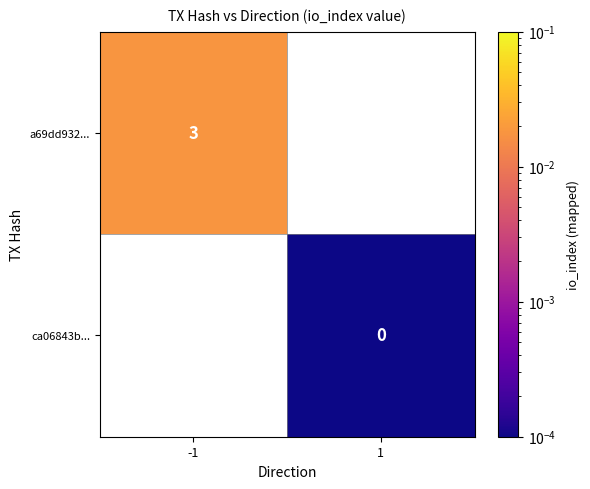

Is it true that ca06843b... equals 0.0 at 1?

False